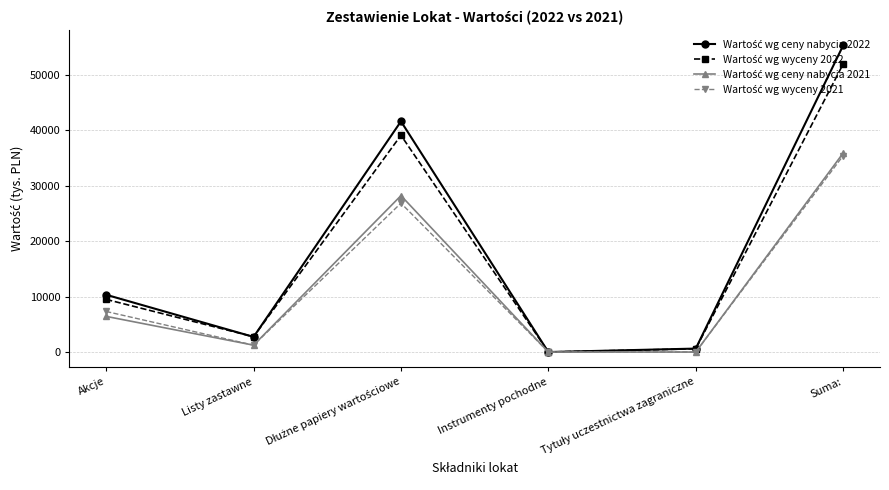

At which category is the sum across all series the highest?

Suma: